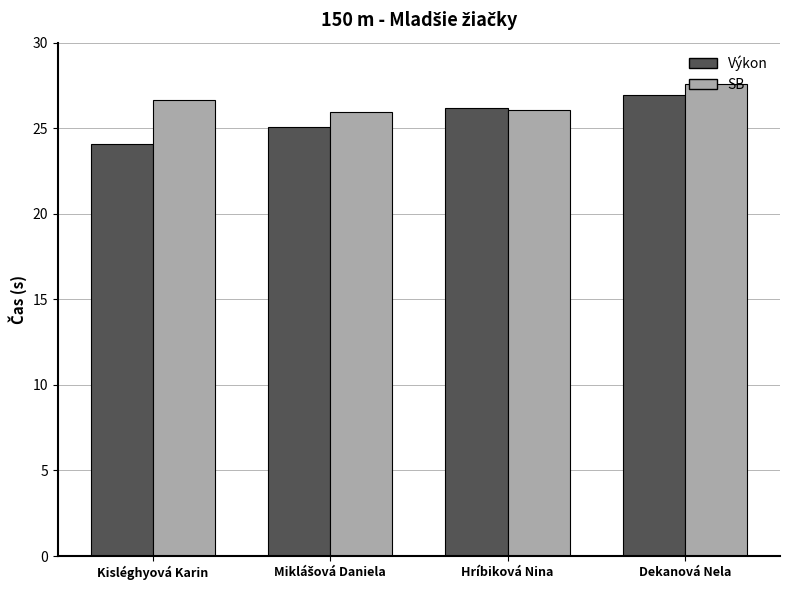

What is the total value across all series at Dekanová Nela?

54.5